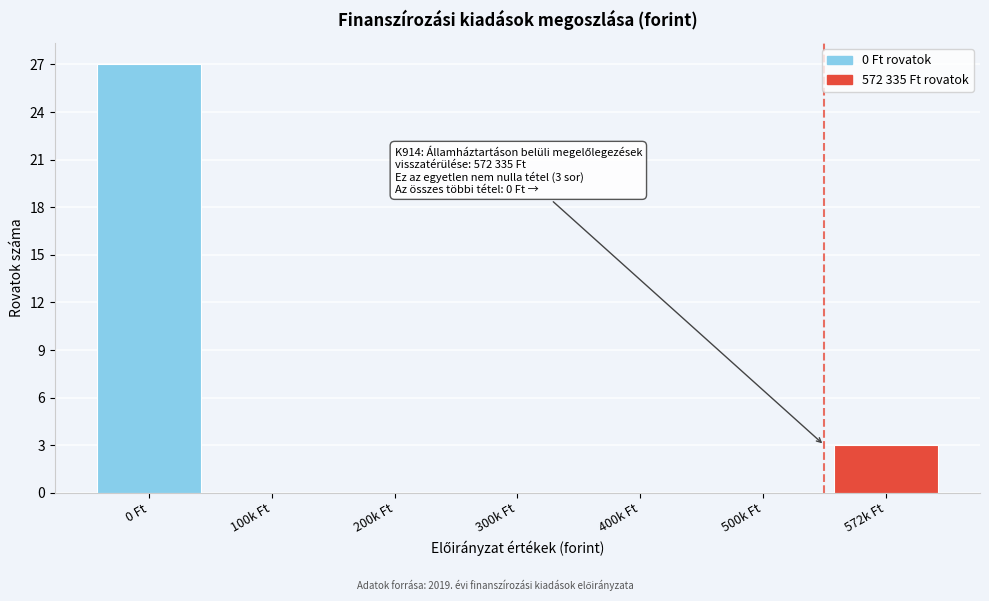

Reading left to right, list all the values displayed in this chart.

0 Ft=27	100k Ft=0	200k Ft=0	300k Ft=0	400k Ft=0	500k Ft=0	572k Ft=3